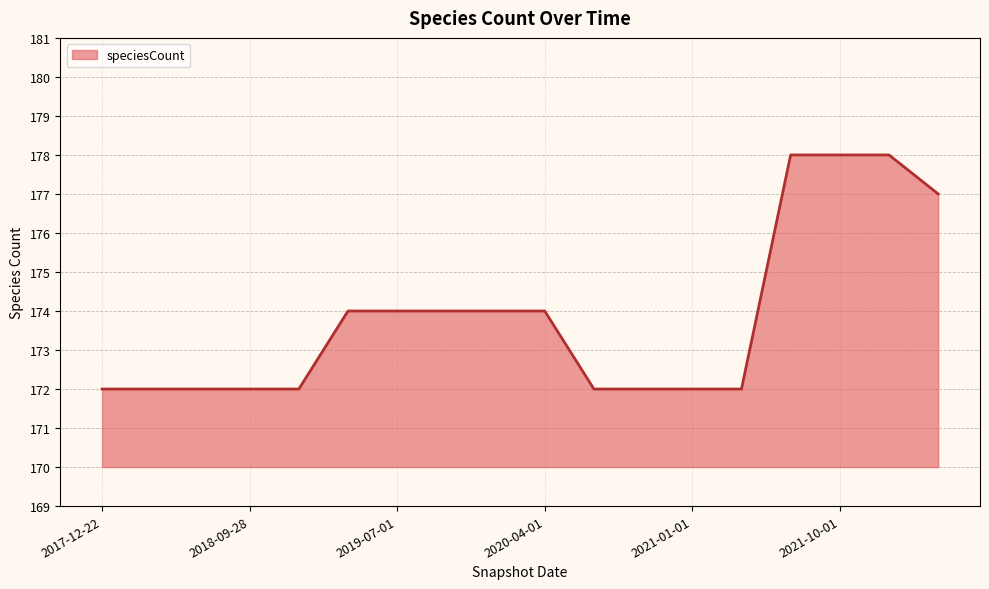

What is the minimum value shown in the chart?

172